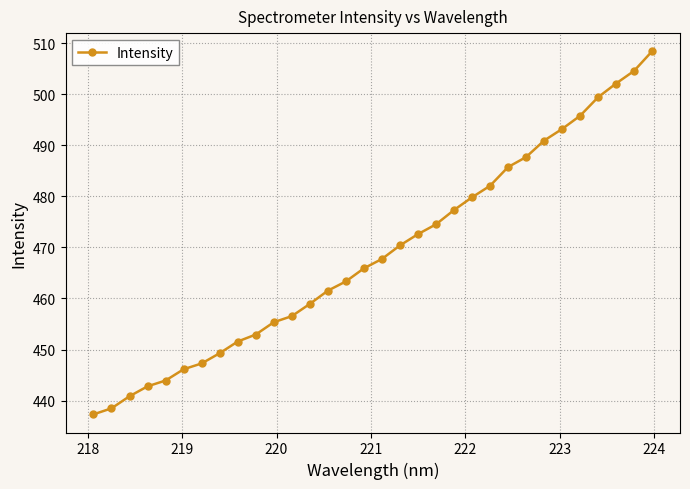

What is the maximum value shown in the chart?

508.4